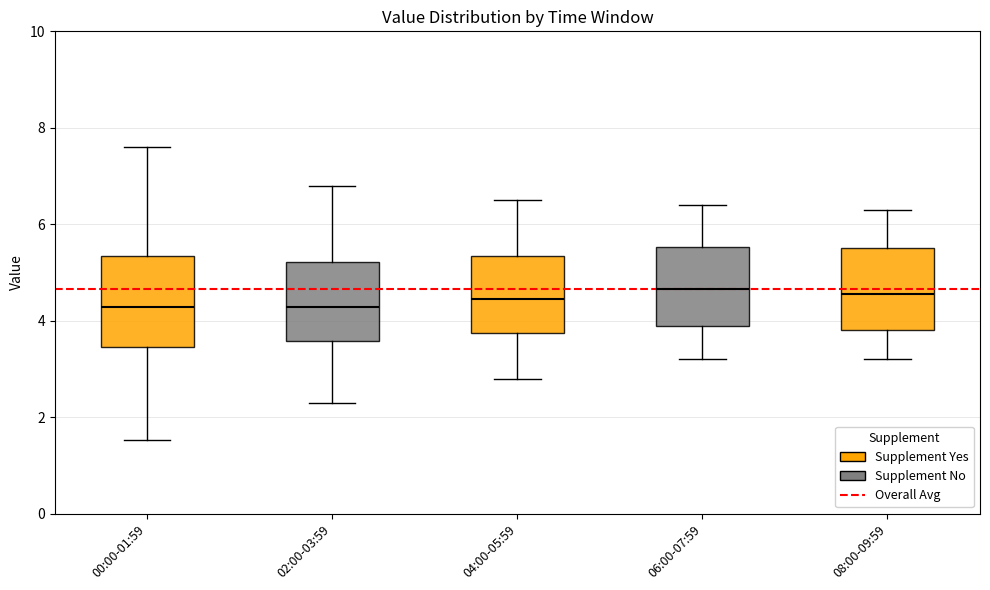

Reading left to right, transcribe this box plot: for each box, give where its median line is, the range the box spans, and where its two whiskers end, as read against the y-axis. The values are not printed on the chart, so give them approximately, as read against the axis.

00:00-01:59: median 4.2, box 3.4 to 5.4, whiskers 1.6 to 7.6
02:00-03:59: median 4.2, box 3.6 to 5.2, whiskers 2.4 to 6.8
04:00-05:59: median 4.4, box 3.8 to 5.4, whiskers 2.8 to 6.6
06:00-07:59: median 4.6, box 4.0 to 5.6, whiskers 3.2 to 6.4
08:00-09:59: median 4.6, box 3.8 to 5.6, whiskers 3.2 to 6.4